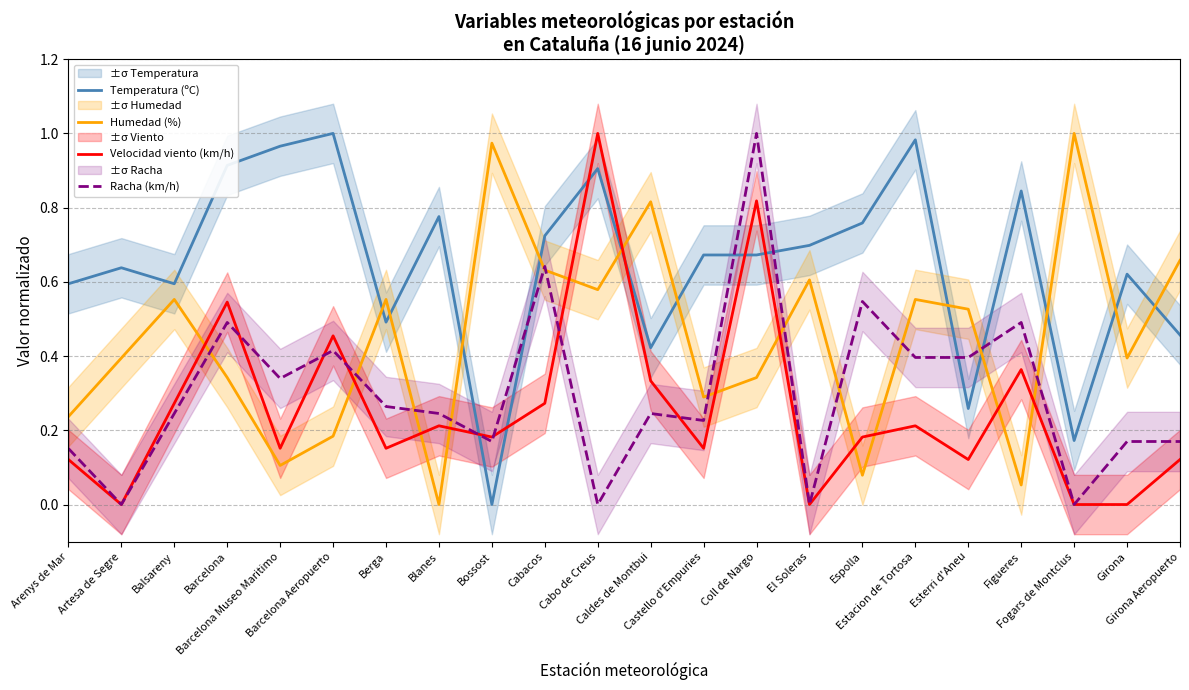

How many values in the Velocidad viento (km/h) series exceed 0?

18